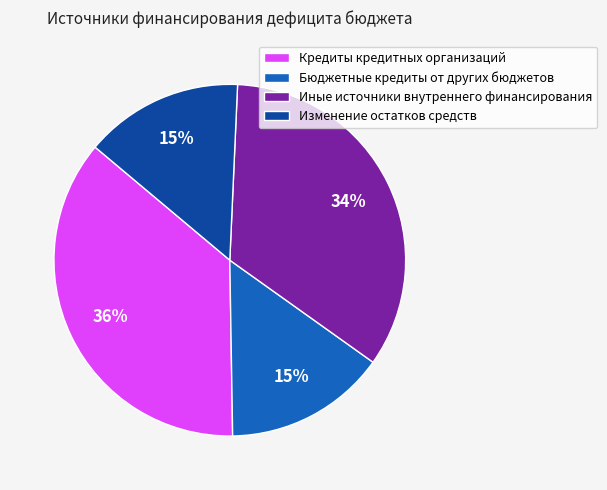

Count the number of slices in the pie.

4